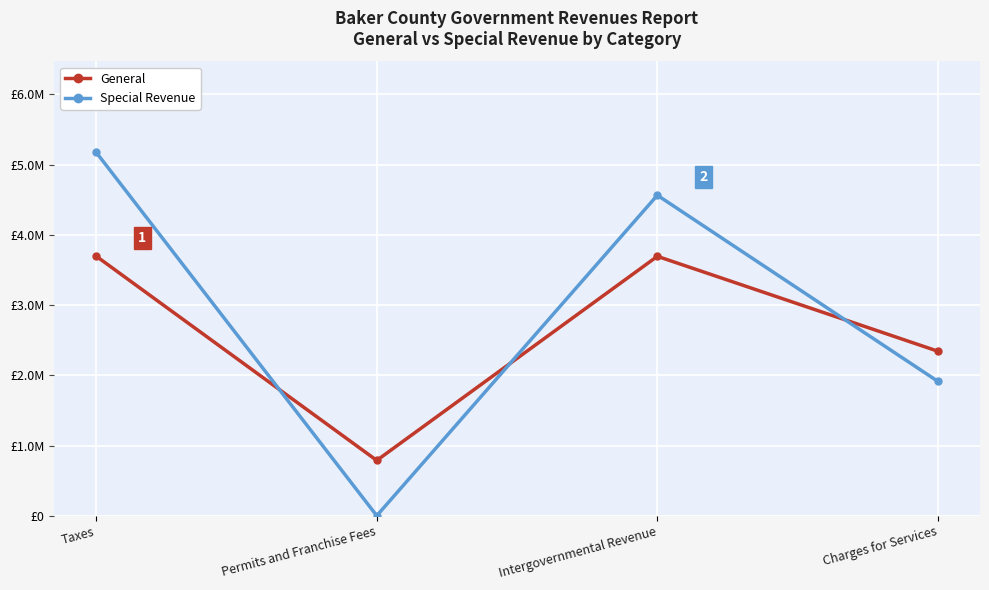

What is the sum of all Special Revenue values?

11654545